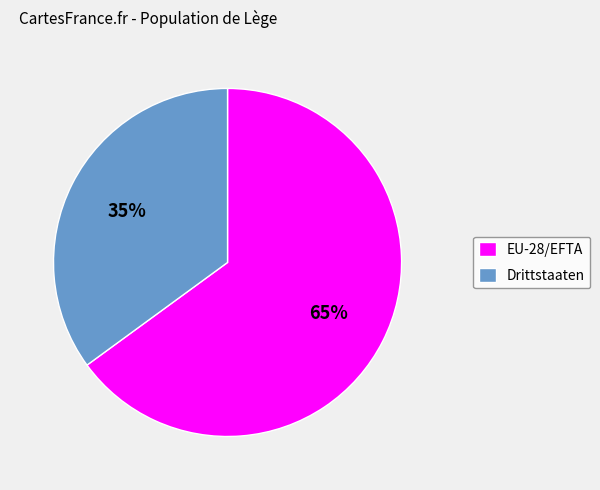

What is the largest slice in the pie chart?

EU-28/EFTA